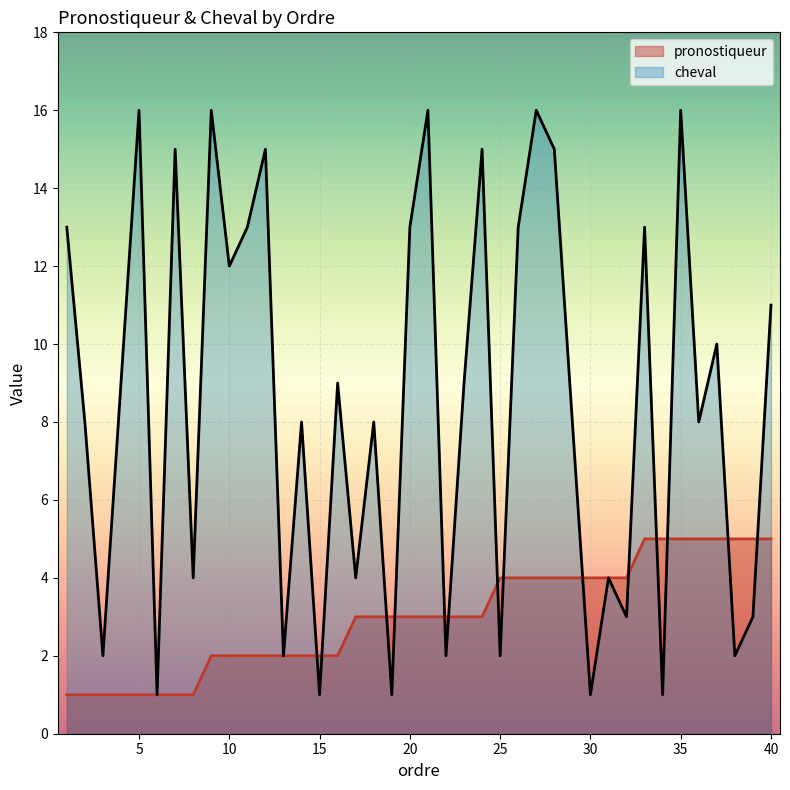

Where do pronostiqueur and cheval first cross each other?

14 and 15